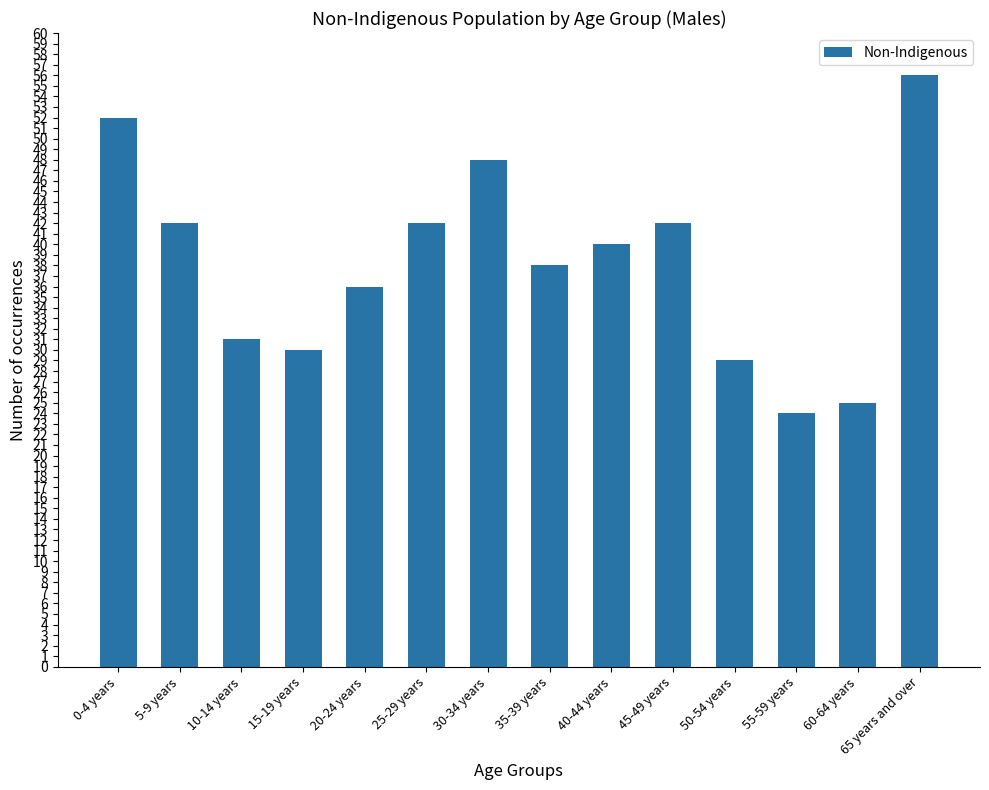

What is the average value?

38